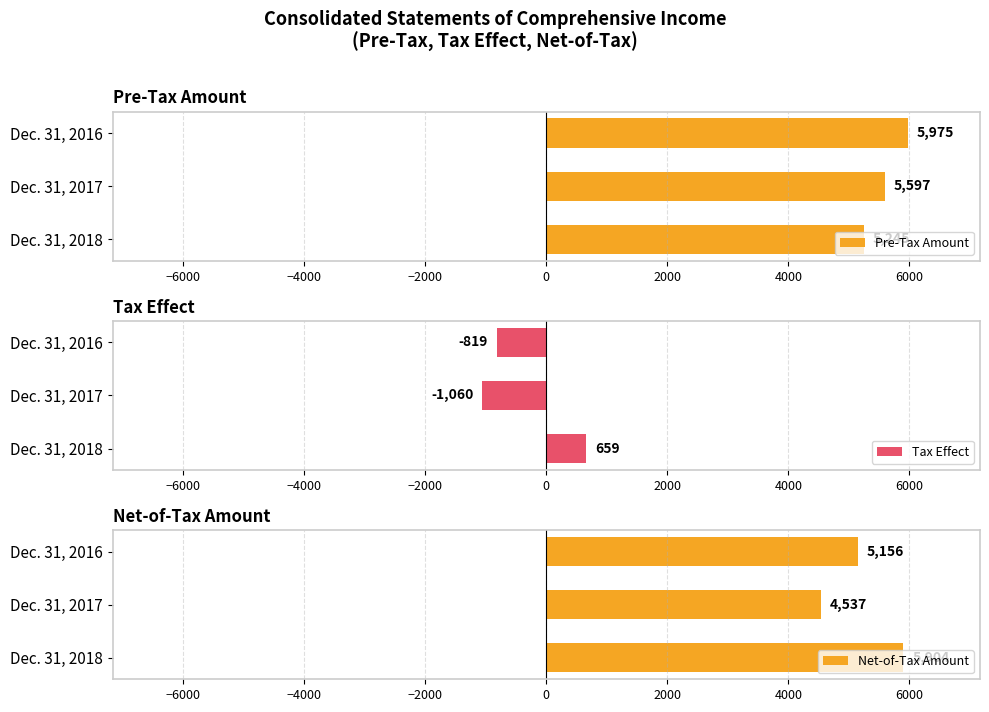

Where is Pre-Tax Amount nearest to the value 5610?

Dec. 31, 2017